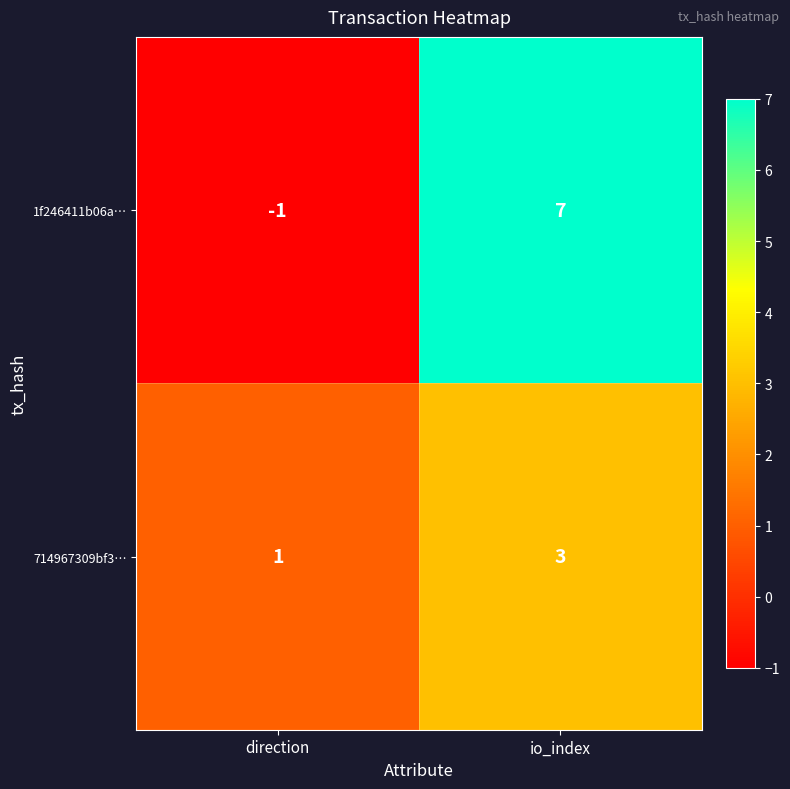

Reading right to left, list all the values displayed in this chart.

1f246411b06a…: io_index=7	direction=-1
714967309bf3…: io_index=3	direction=1